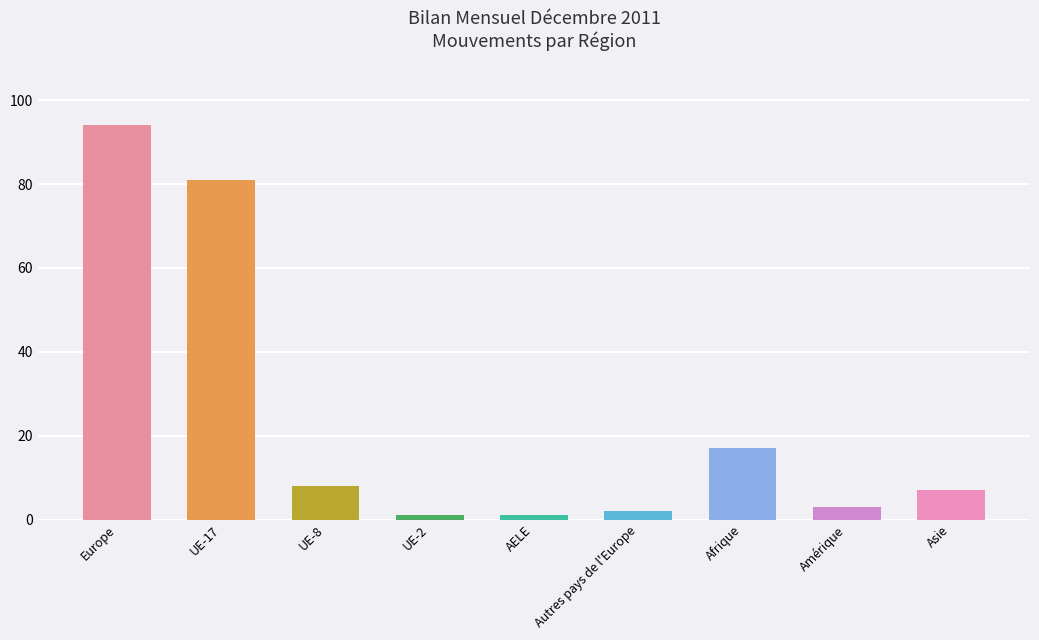

Reading left to right, what are all the values shown in this chart?

94	81	8	1	1	2	17	3	7